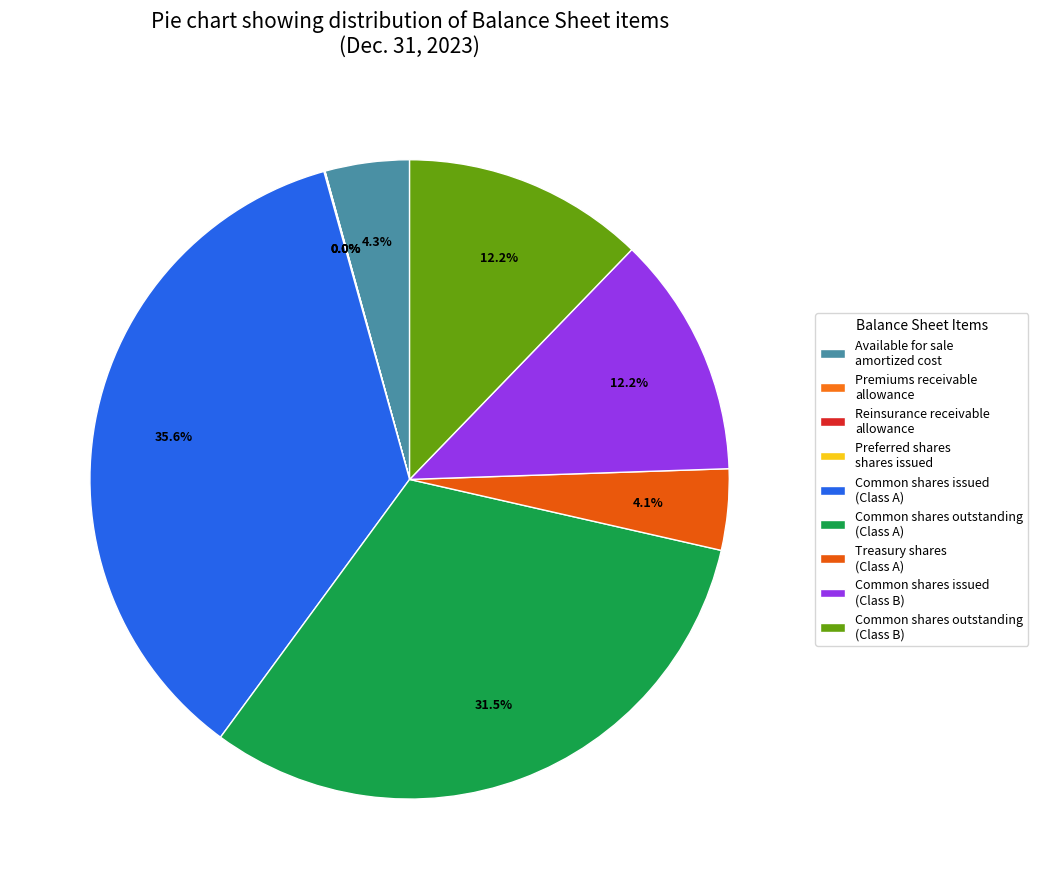

Does any single category account for the majority?

No